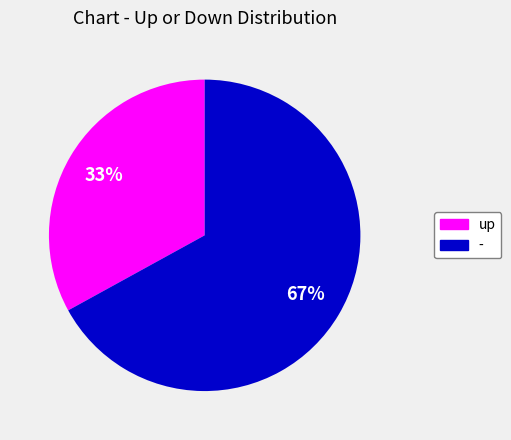

To the nearest percent, what portion does up represent?

33%